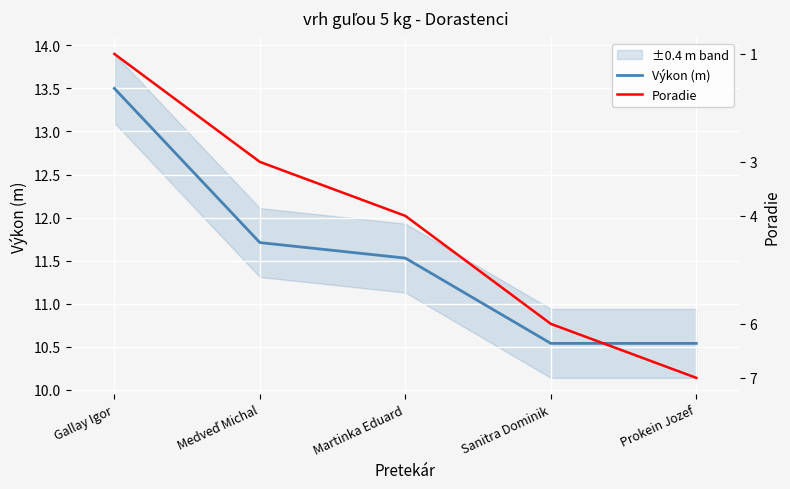

At which category does the chart reach its peak across all series?

Gallay Igor